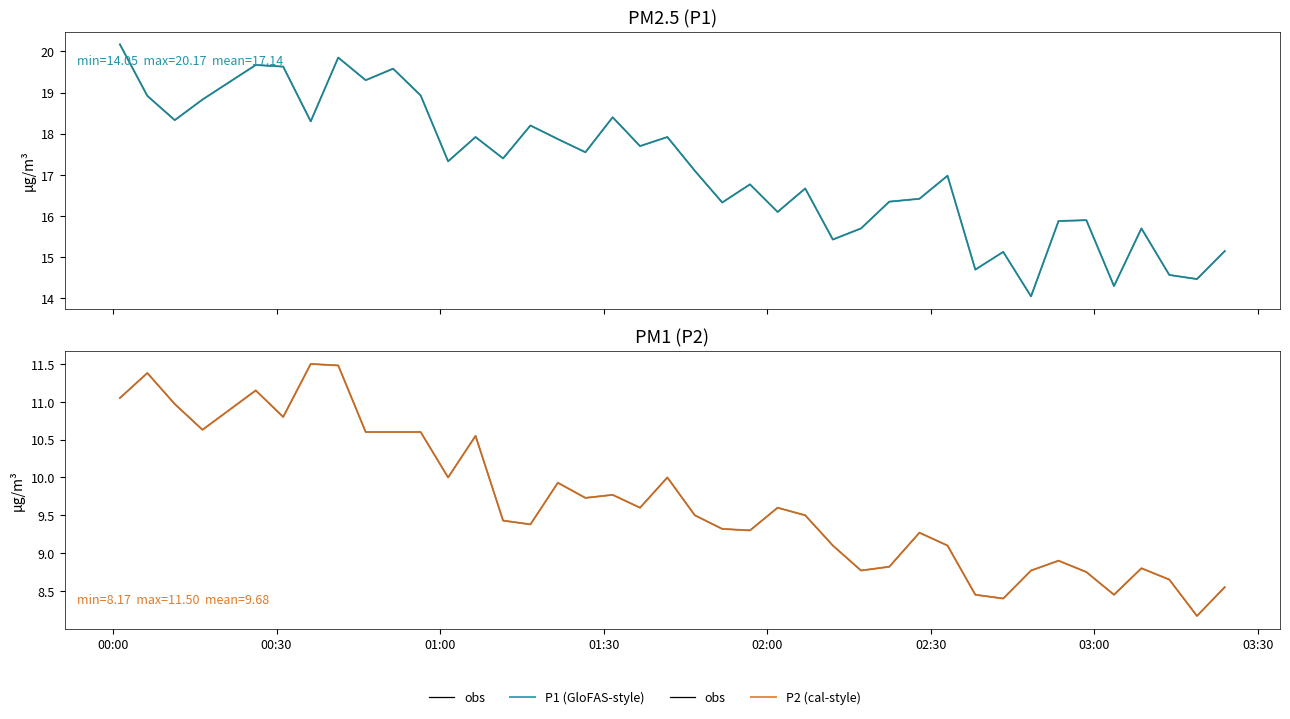

What is the highest value of the obs series?

11.5